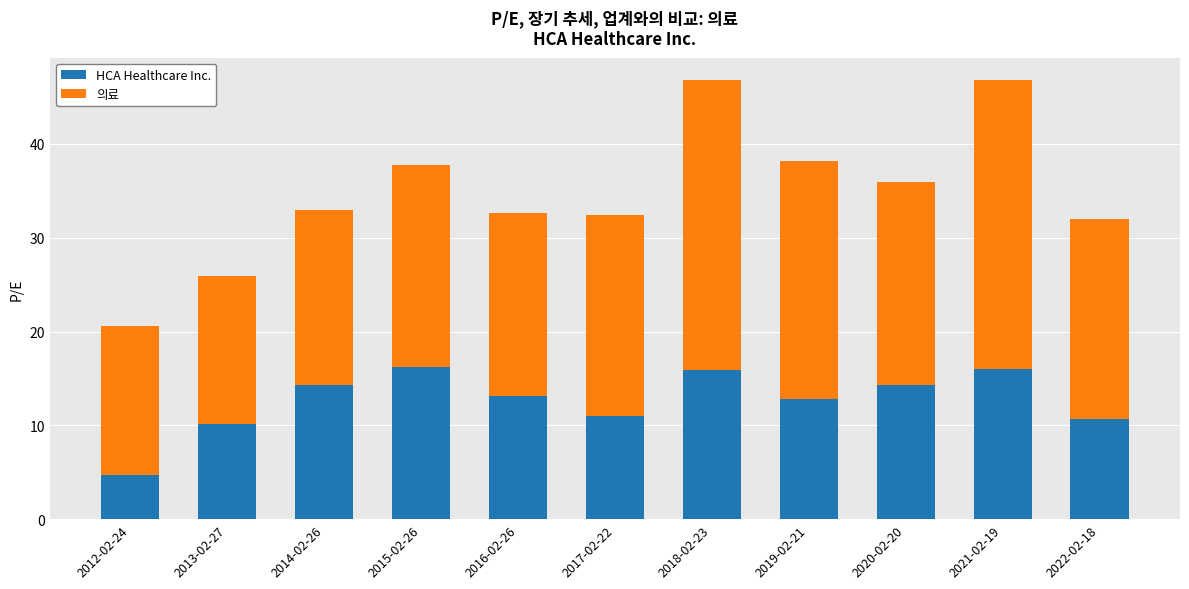

The HCA Healthcare Inc. series shows 11.0 at 2017-02-22. True or false?

True